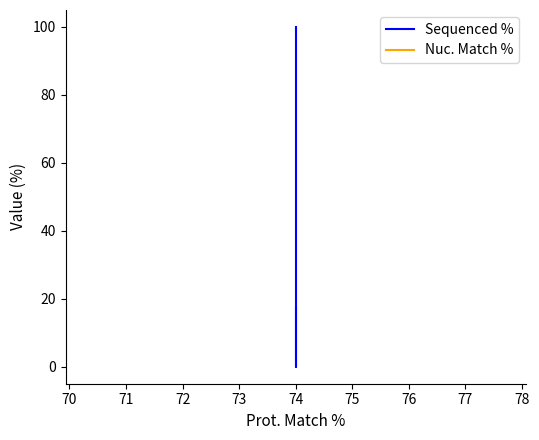

What is the sum of all Nuc. Match % values?

239.1